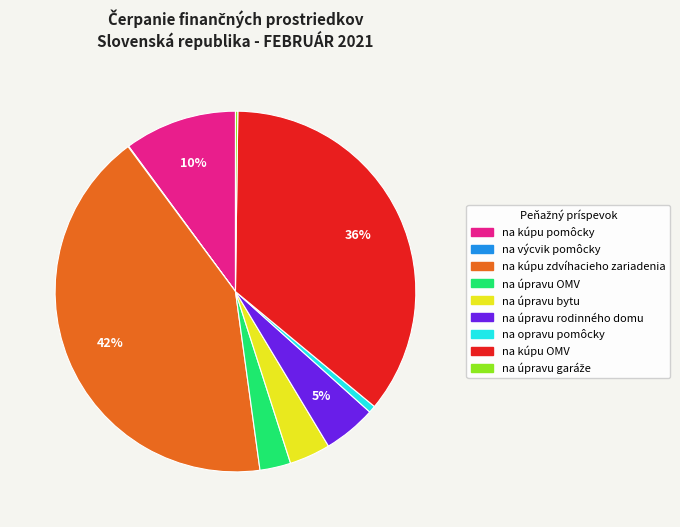

Combined, do na kúpu zdvíhacieho zariadenia and na úpravu OMV account for over 50%?

No